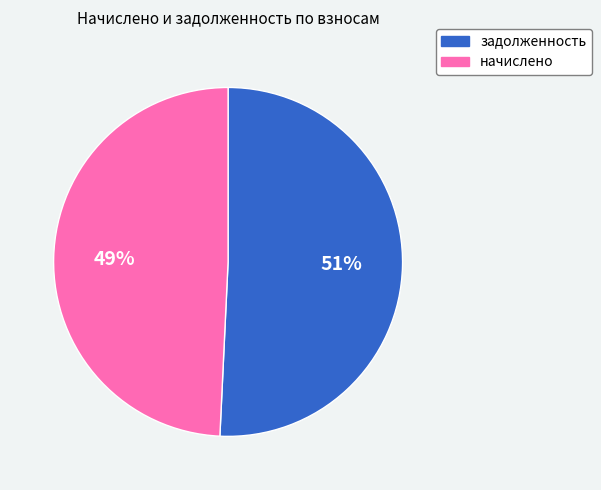

Is there any slice that represents more than half of the pie?

Yes